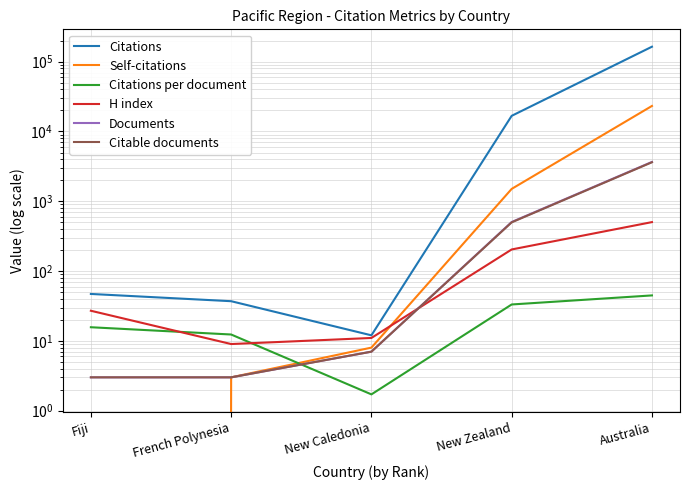

What is the average value of the H index series?

150.8